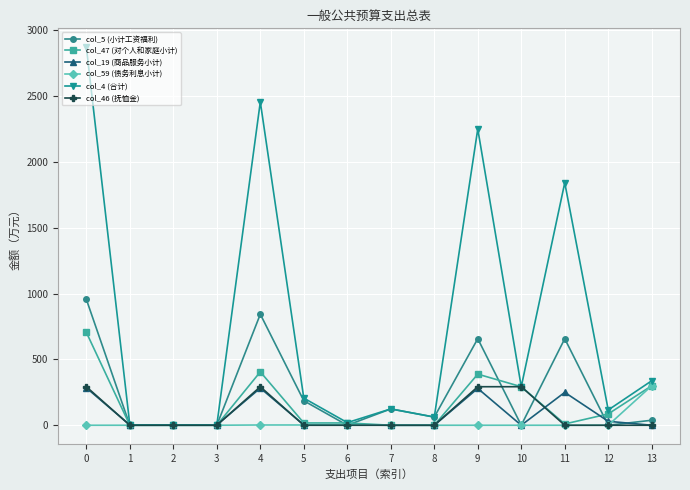

What is the greatest value displayed?

2871.2